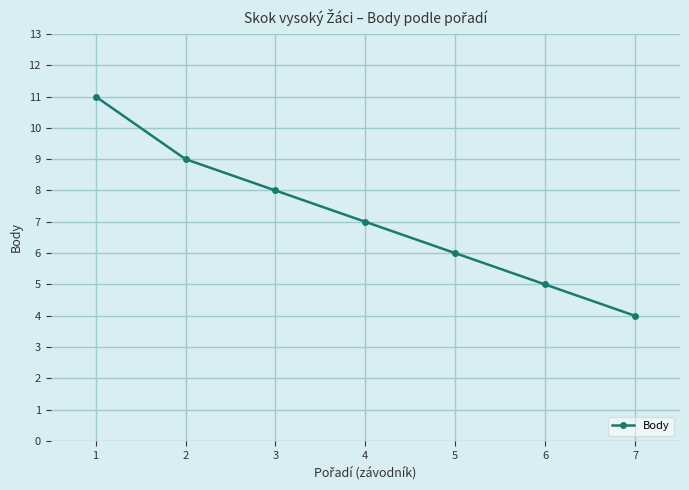

Between 4 and 1, which is larger?

1